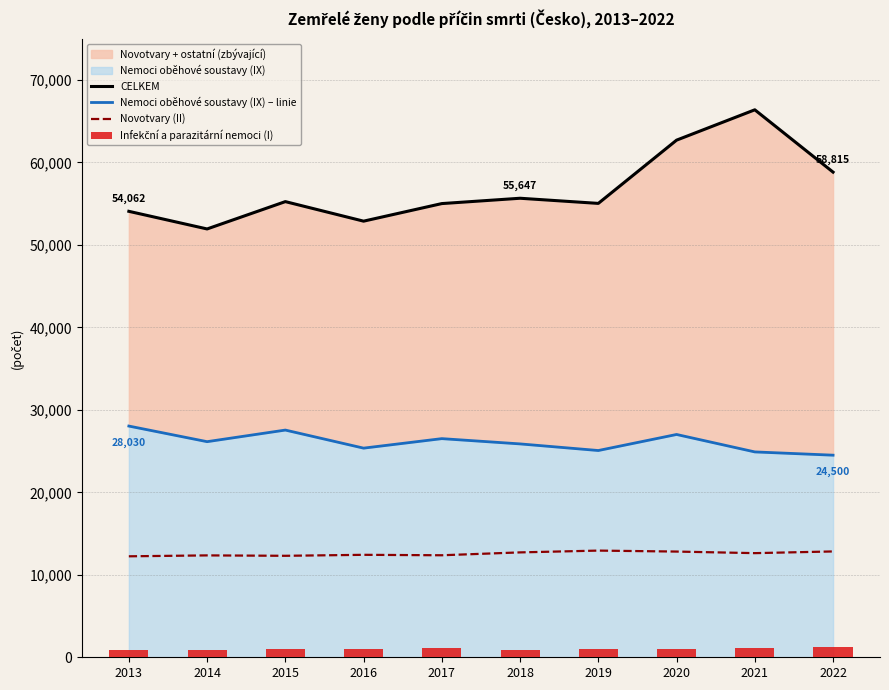

List the labels in order of Infekční a parazitární nemoci (I) value, smallest first.

2013, 2014, 2018, 2019, 2020, 2015, 2016, 2021, 2017, 2022